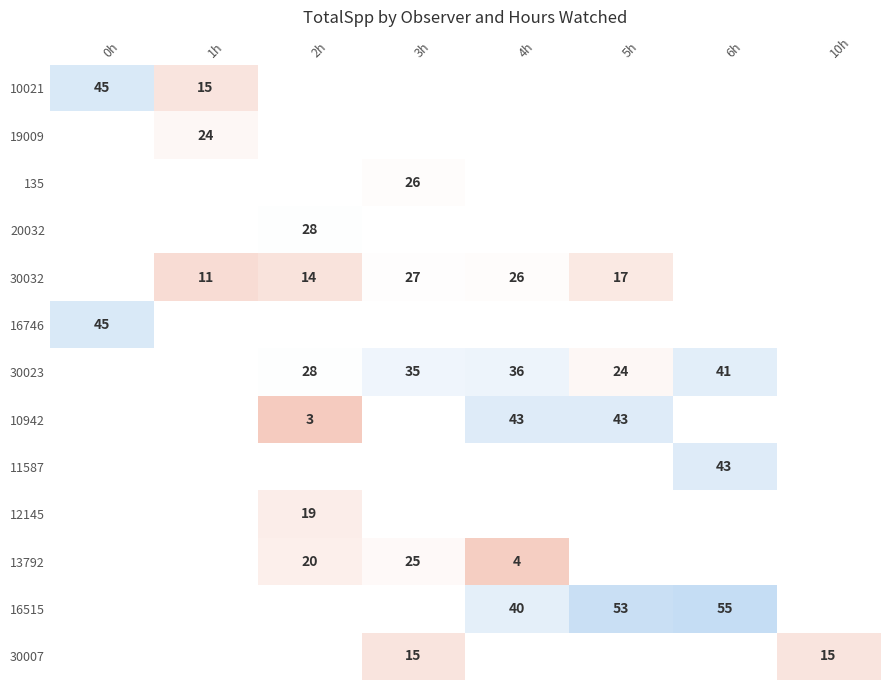

The 16515 series shows 95 at 5h. True or false?

False